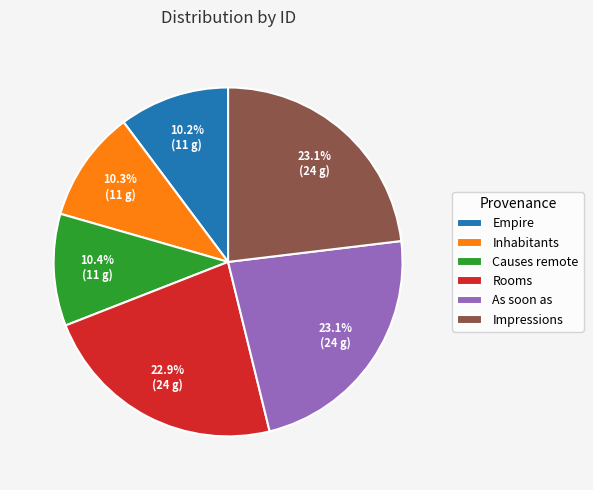

True or false: Empire accounts for 3% of the total.

False